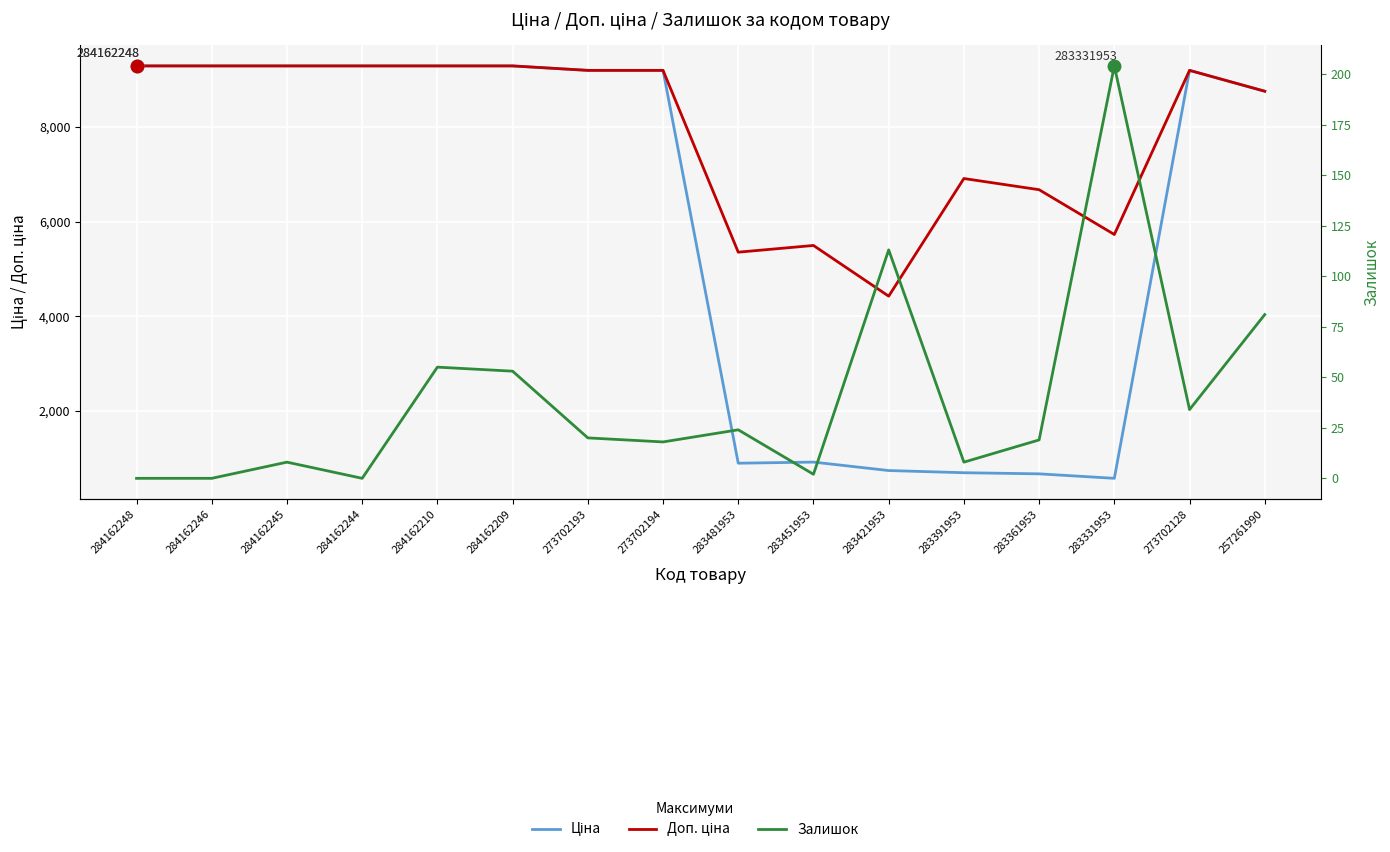

At which category does Ціна reach its first local valley?

283481953